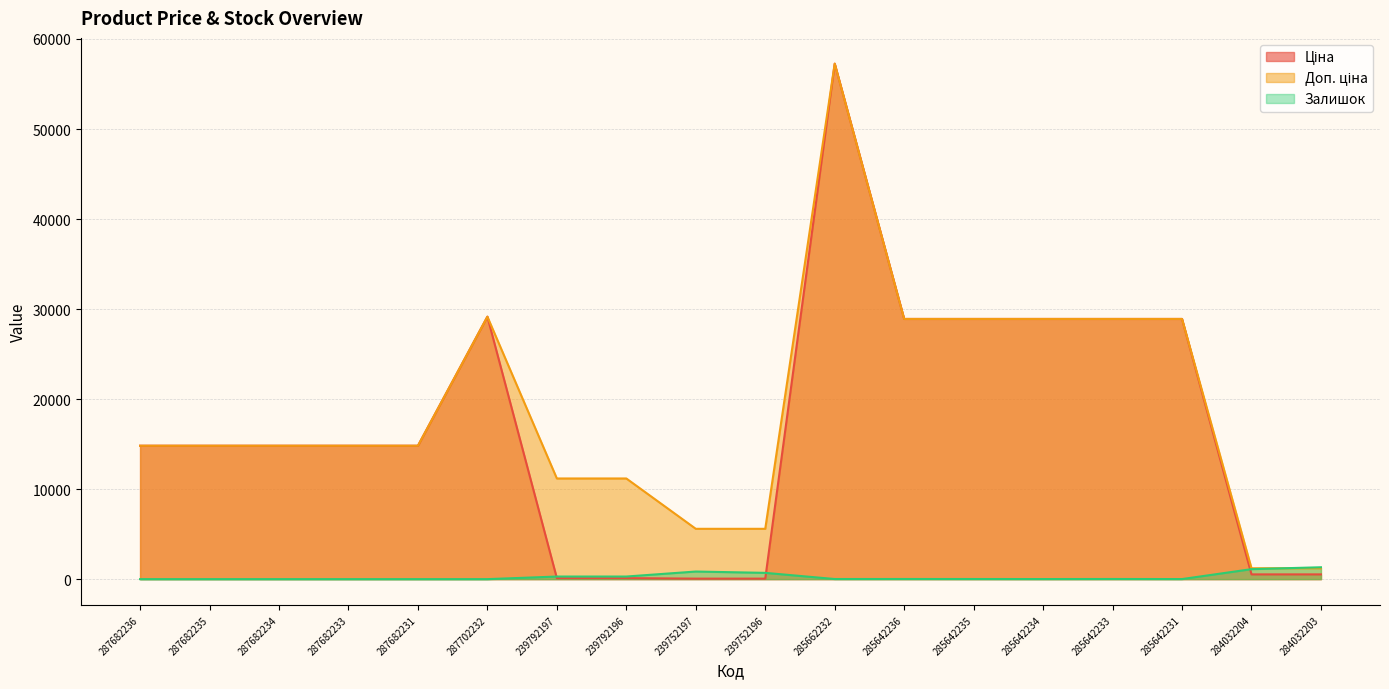

What is the approximate value of Залишок at 239792196?

290.0